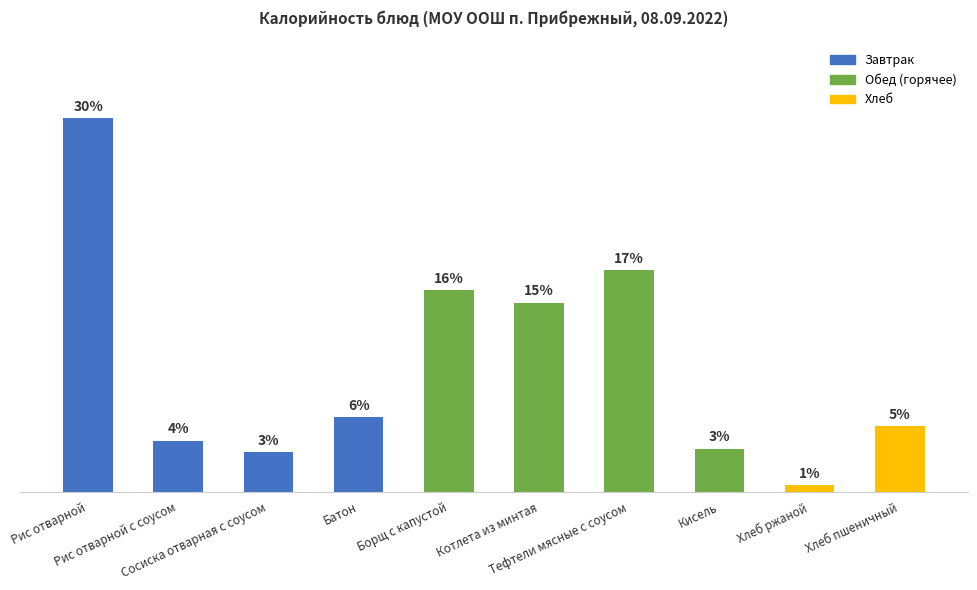

What is the label of the 7th bar from the left?

Тефтели мясные с соусом